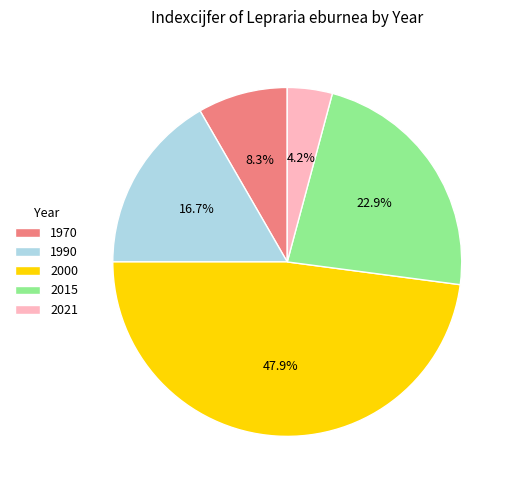

Approximately how many times larger is the value at 1970 compared to 2015?

0.4